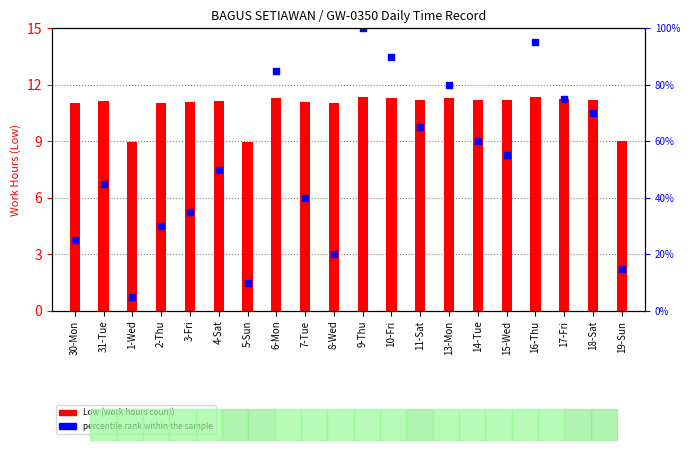

Which series has the largest total across all categories?

Low (work hours)